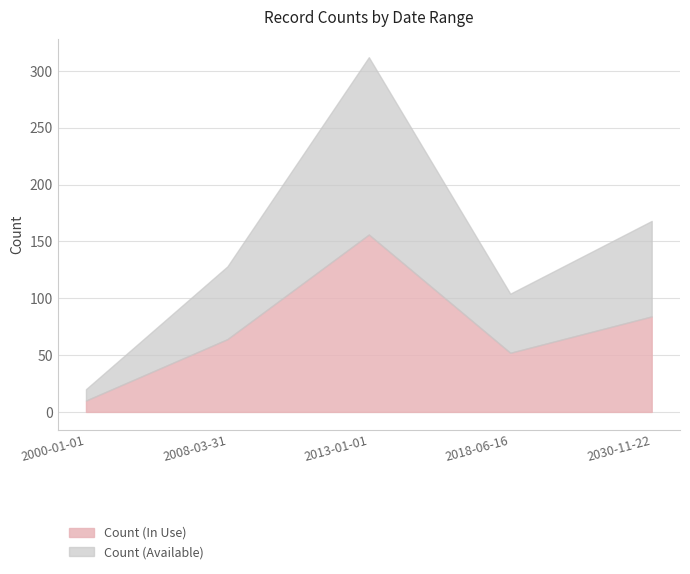

List the labels in order of Count (Available) value, smallest first.

2000-01-01, 2018-06-16, 2008-03-31, 2030-11-22, 2013-01-01